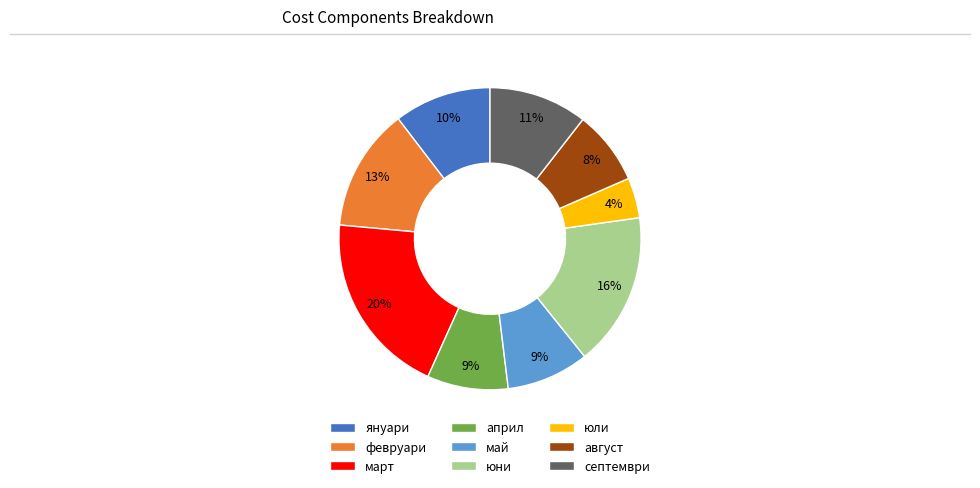

How many segments does this pie chart have?

9